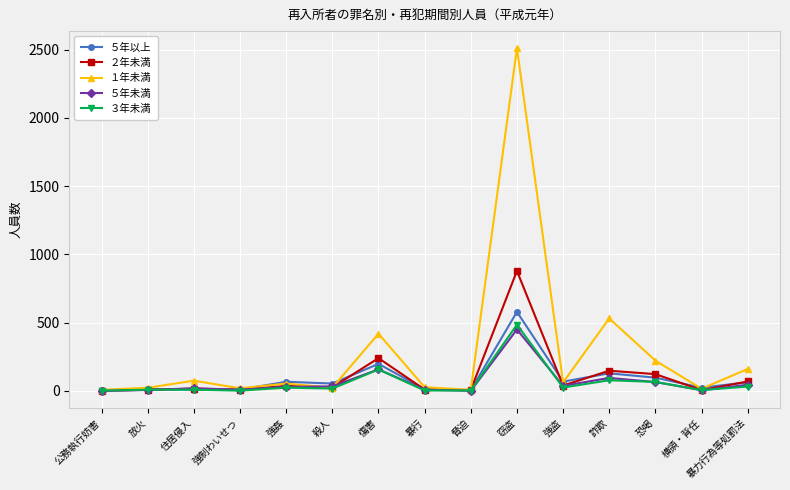

Which series ends up on top after the final intersection of ２年未満 and １年未満?

１年未満